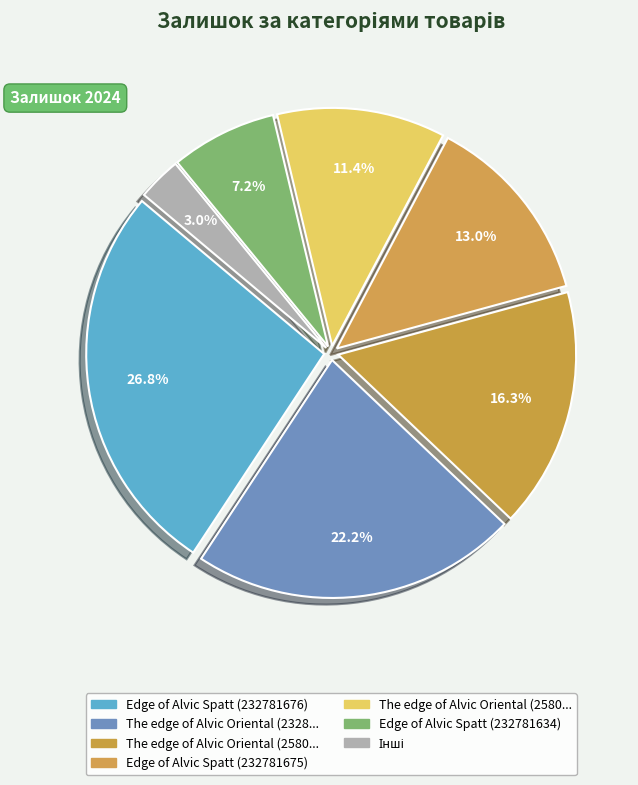

Count the number of slices in the pie.

7